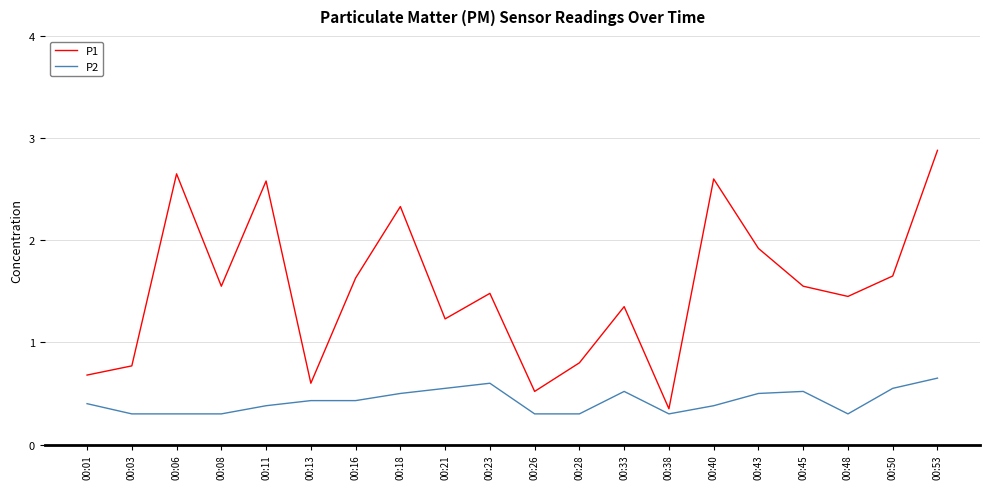

How many interior local peaks does the P1 series have?

6